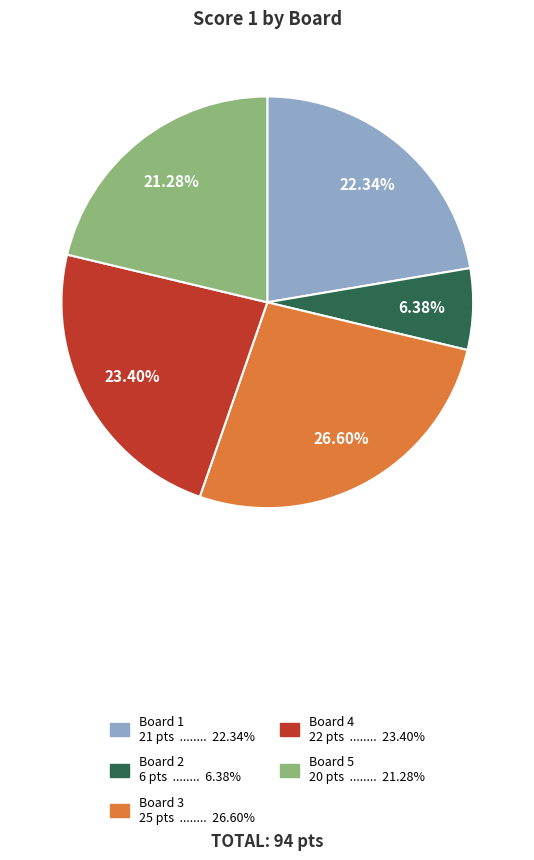

To the nearest percent, what percentage of the pie is Board 2?

6%